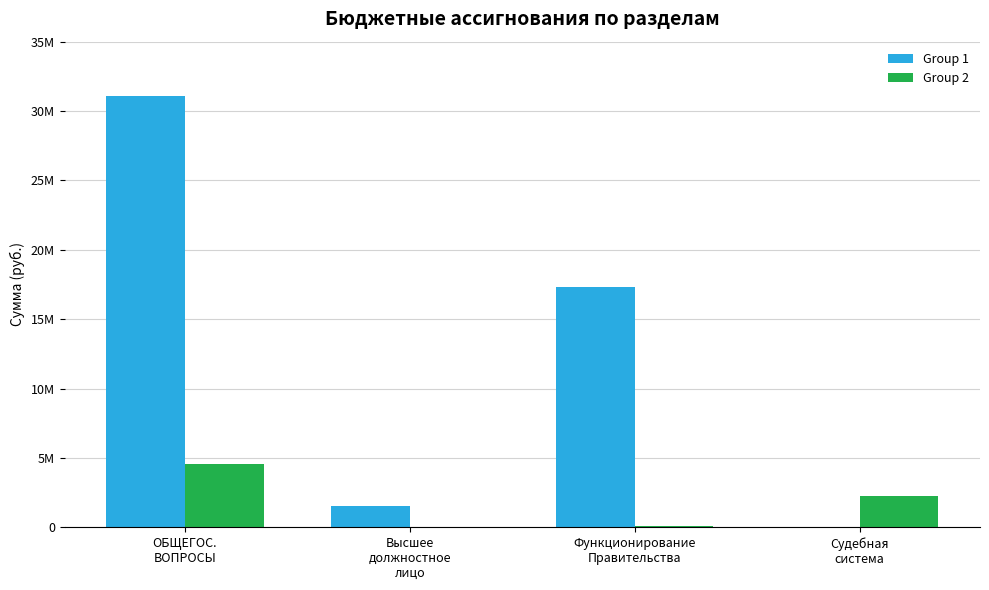

List the labels in order of Group 1 value, smallest first.

Судебная
система, Высшее
должностное
лицо, Функционирование
Правительства, ОБЩЕГОС.
ВОПРОСЫ